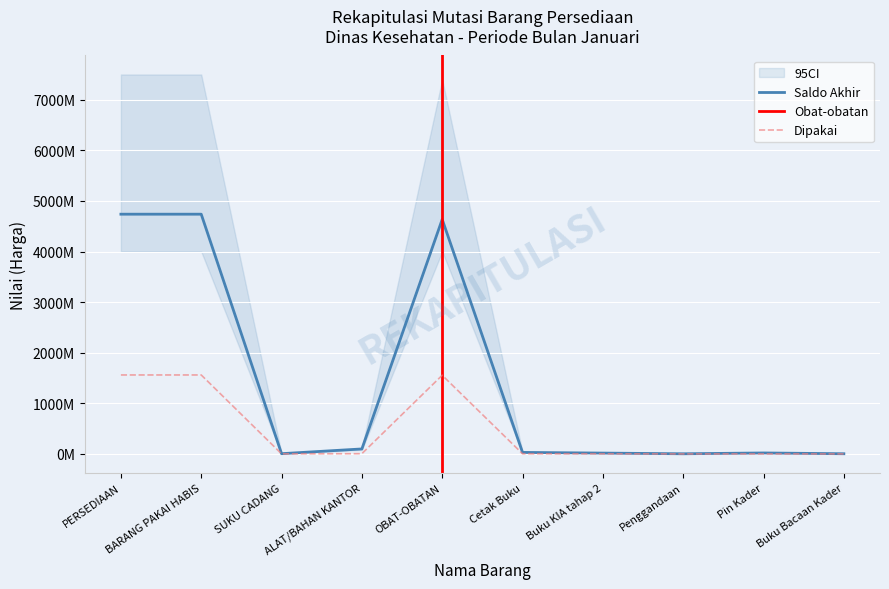

What is the total value across all series at Buku Bacaan Kader?

3230000.0